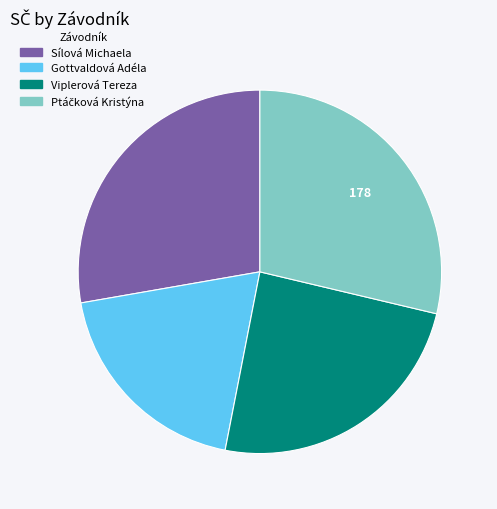

What is the smallest slice in the pie chart?

Gottvaldová Adéla